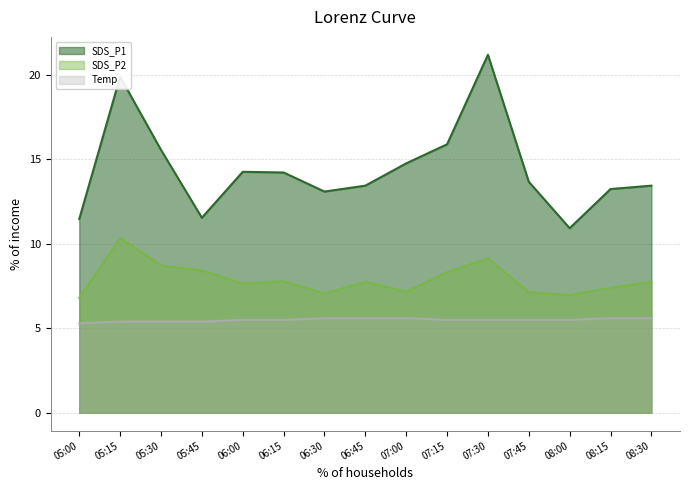

Read the Temp value at 06:30.

5.6